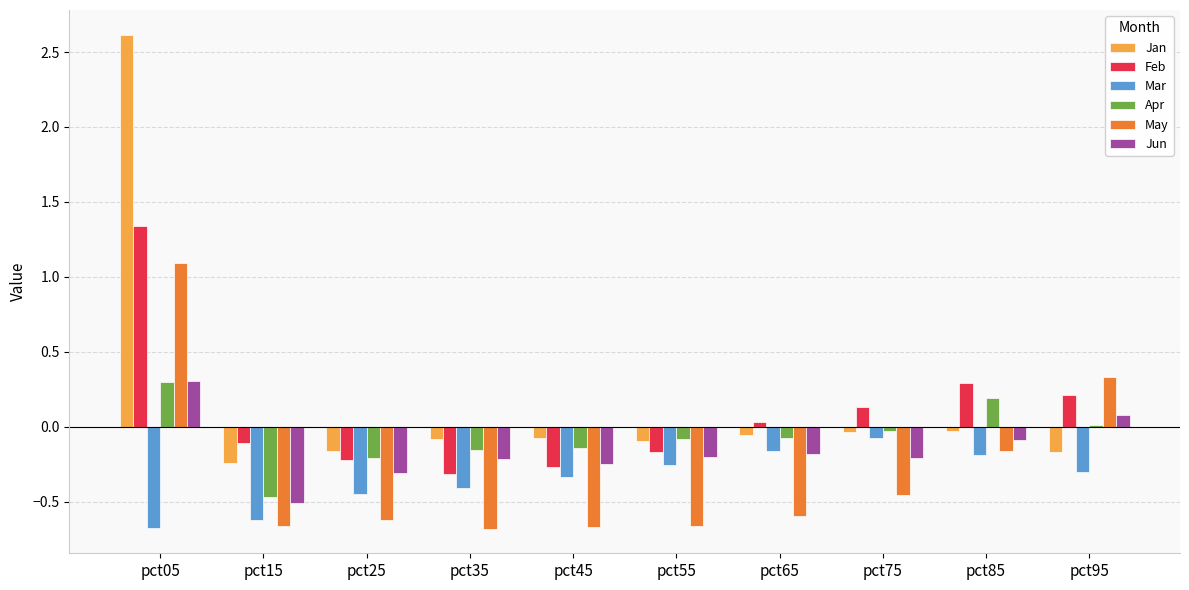

At how many categories does at least one series exceed 1?

1